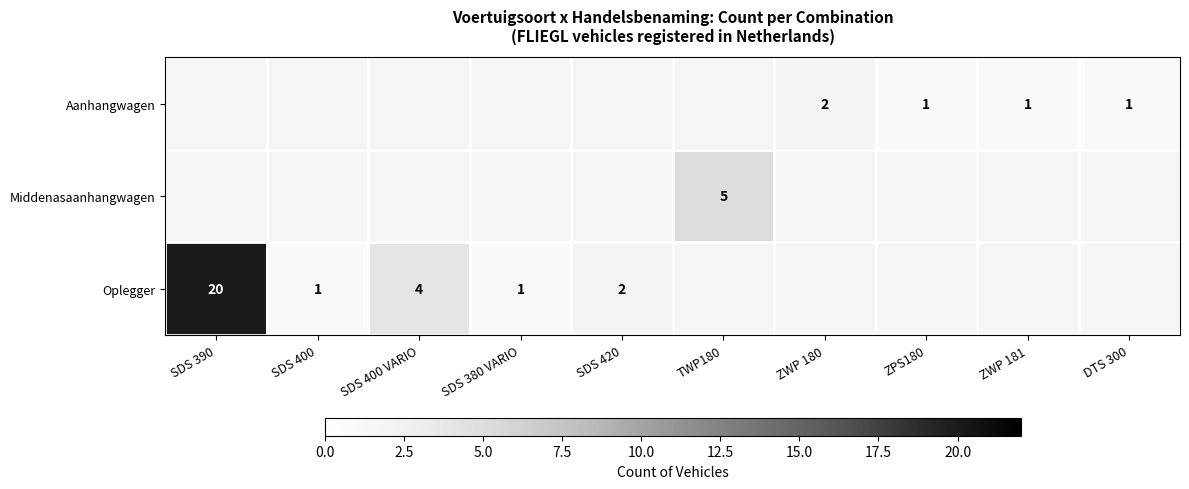

Between DTS 300 and SDS 420, which is larger?

SDS 420